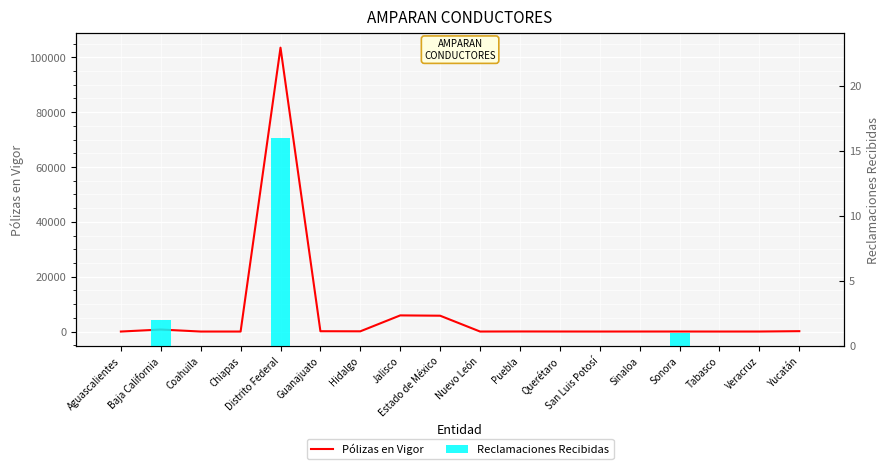

Which category has the lowest value in the Reclamaciones Recibidas series?

Aguascalientes